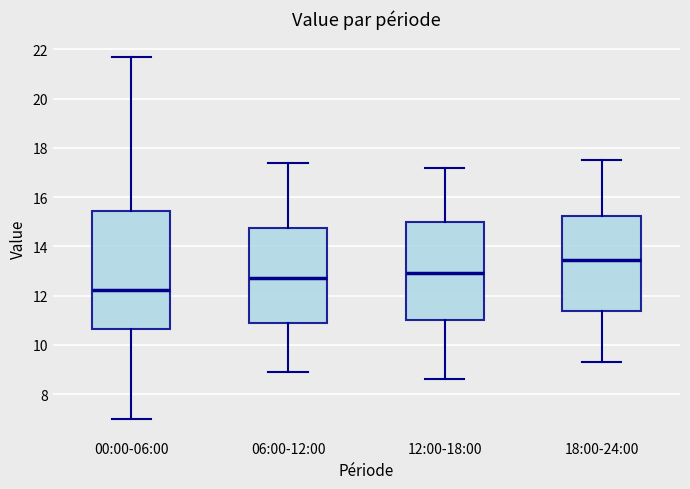

Which box has the highest median line?

18:00-24:00